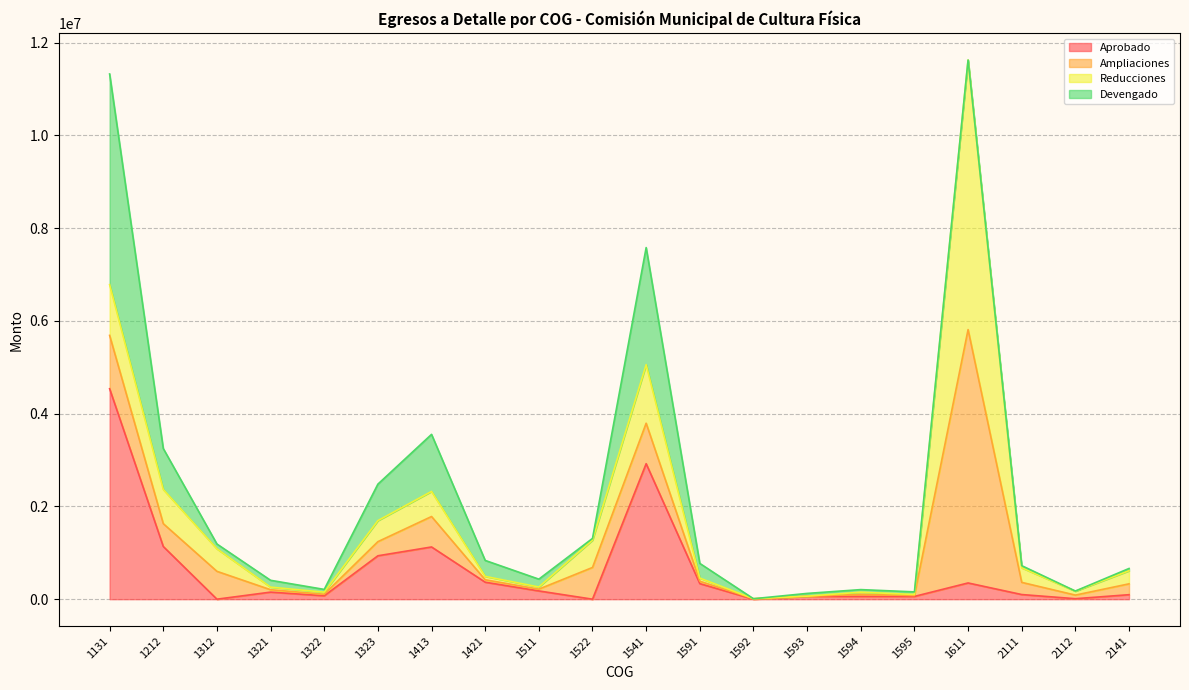

After their last crossing, which series has the higher values: Reducciones or Aprobado?

Reducciones